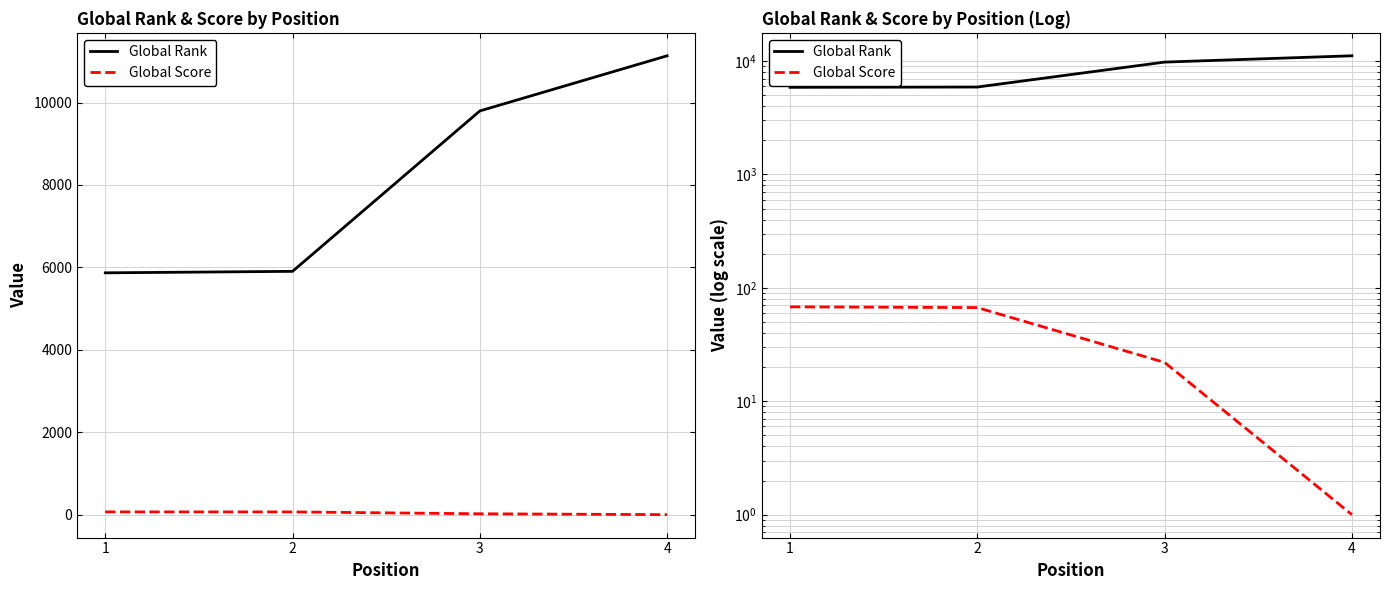

Rank the series by their maximum value, from lowest to highest.

Global Score, Global Rank